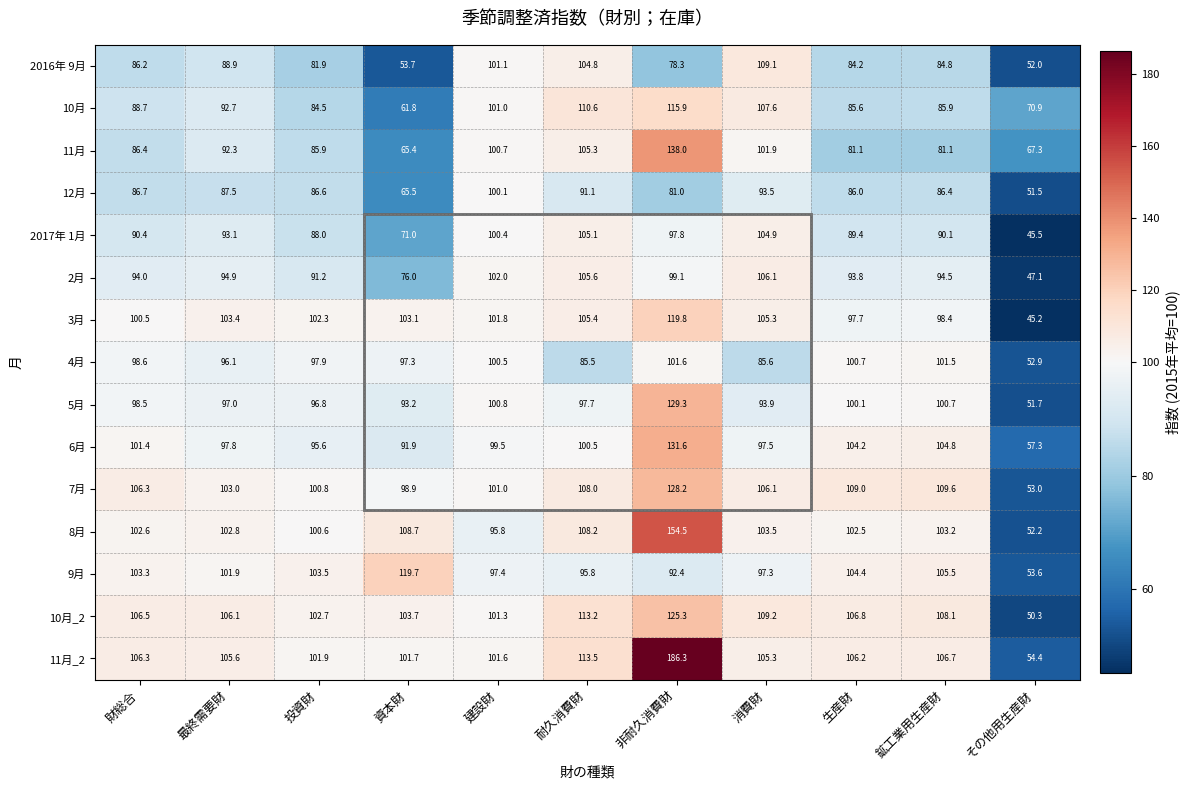

True or false: 7月 has a value of 109.0 at 生産財.

True